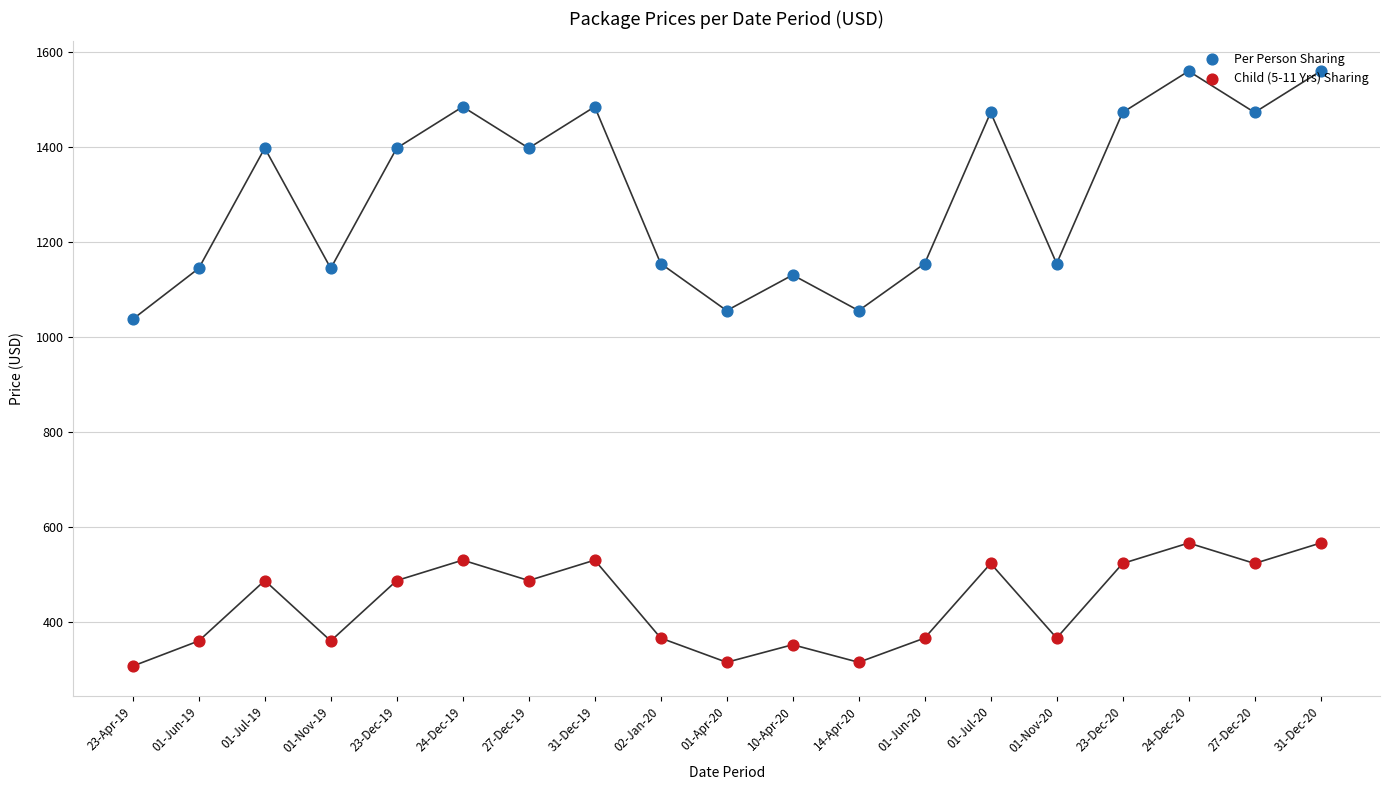

Which series has the widest spread of Y values?

Per Person Sharing